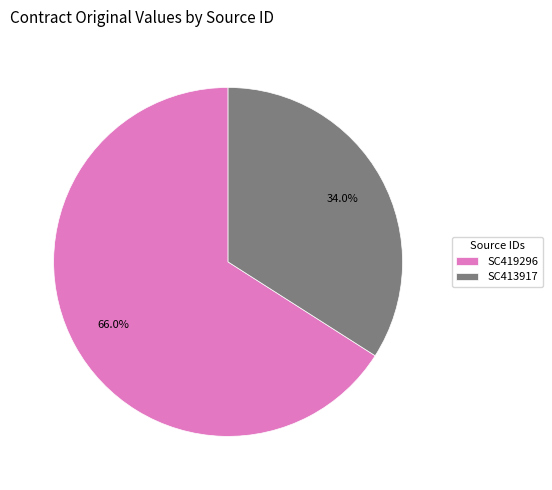

Between SC413917 and SC419296, which is larger?

SC419296